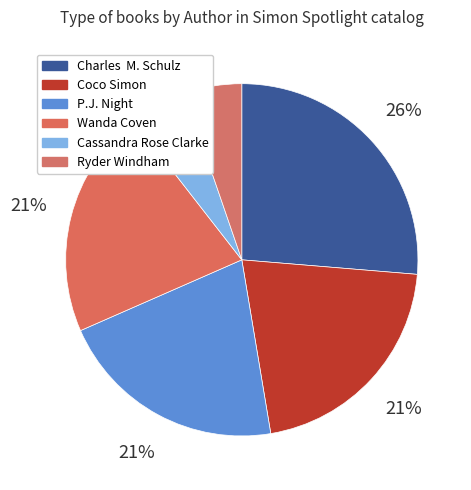

How many slices are in this pie chart?

6